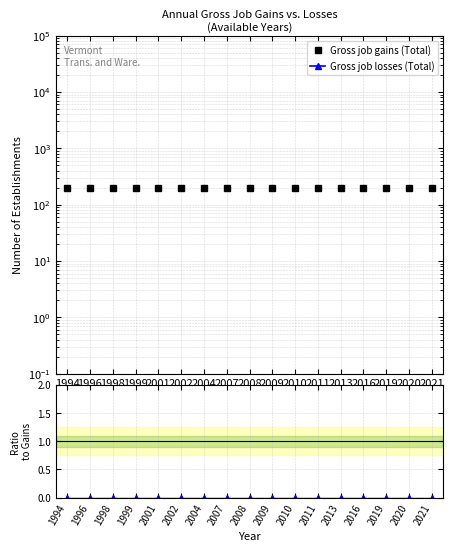

True or false: Gross job losses (Total) and Gross job gains (Total) cross at least once.

False